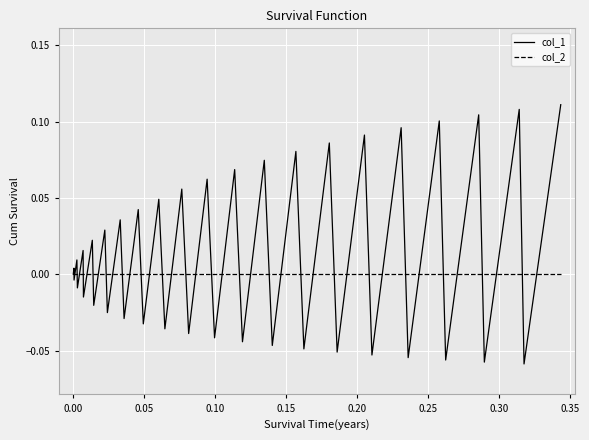

Which series has the largest total across all categories?

col_1